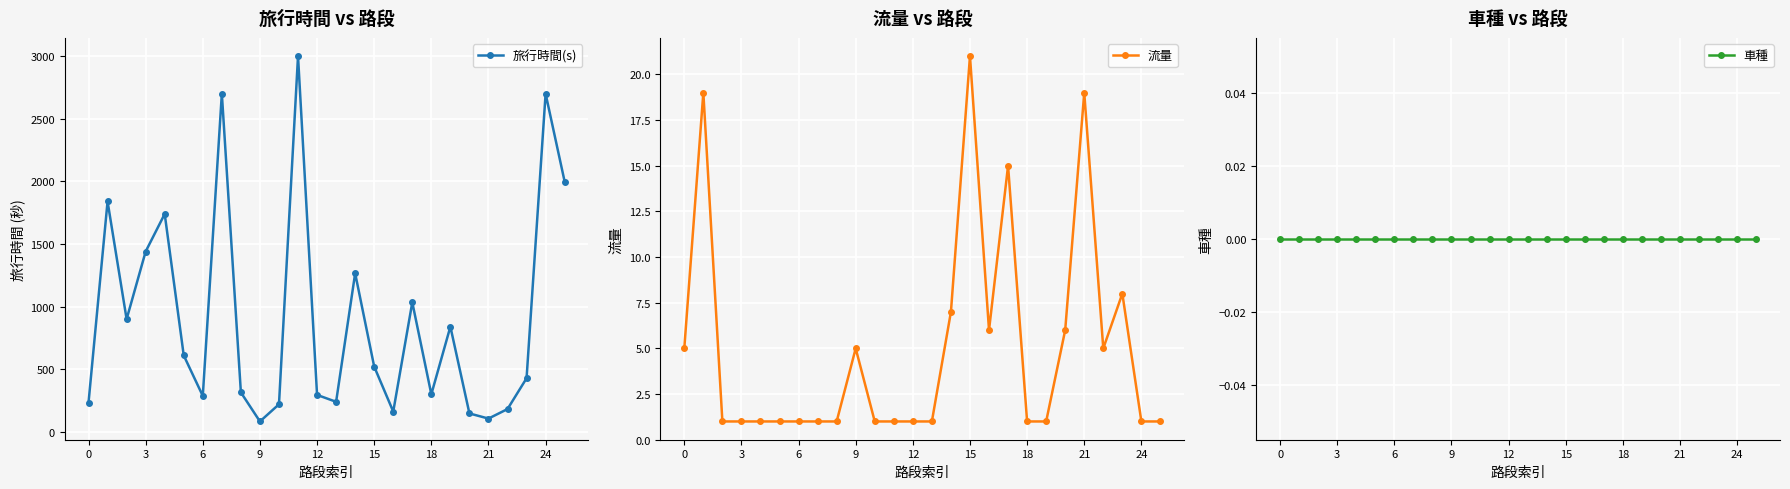

Which series has the widest spread of values?

旅行時間(s)